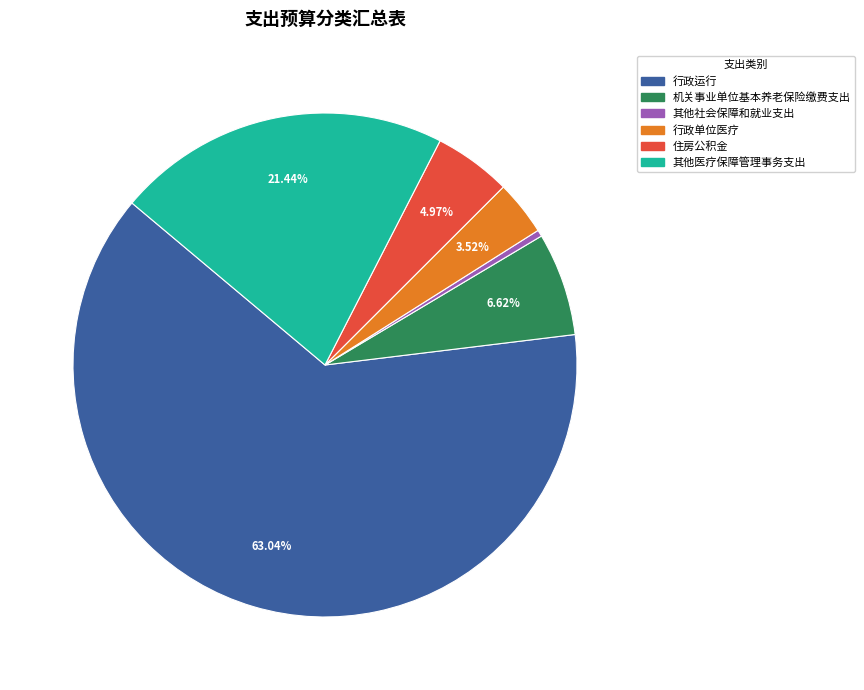

To the nearest percent, what percentage of the pie is 行政单位医疗?

4%